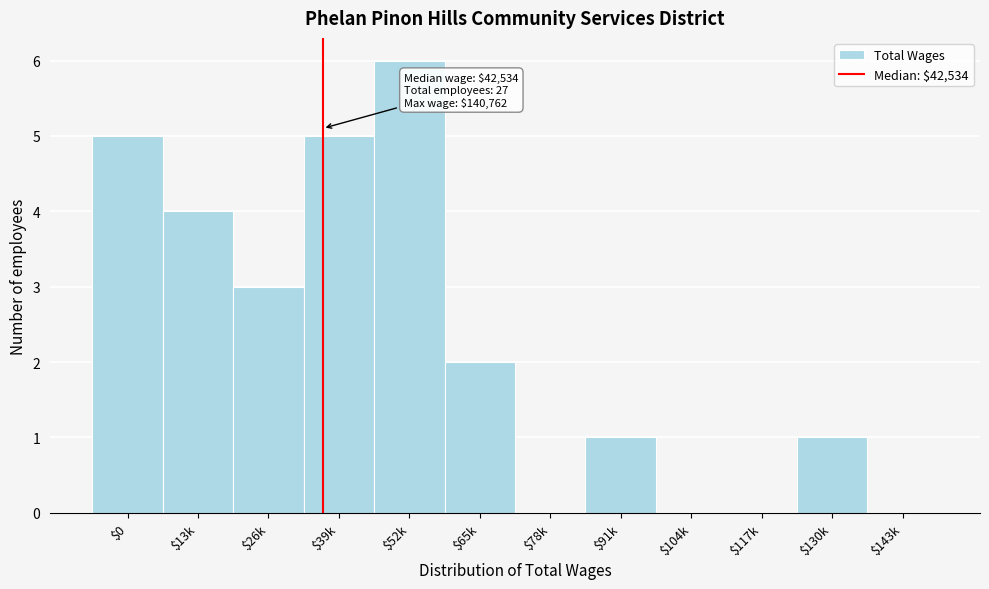

Which category has the highest value across all series?

$52k